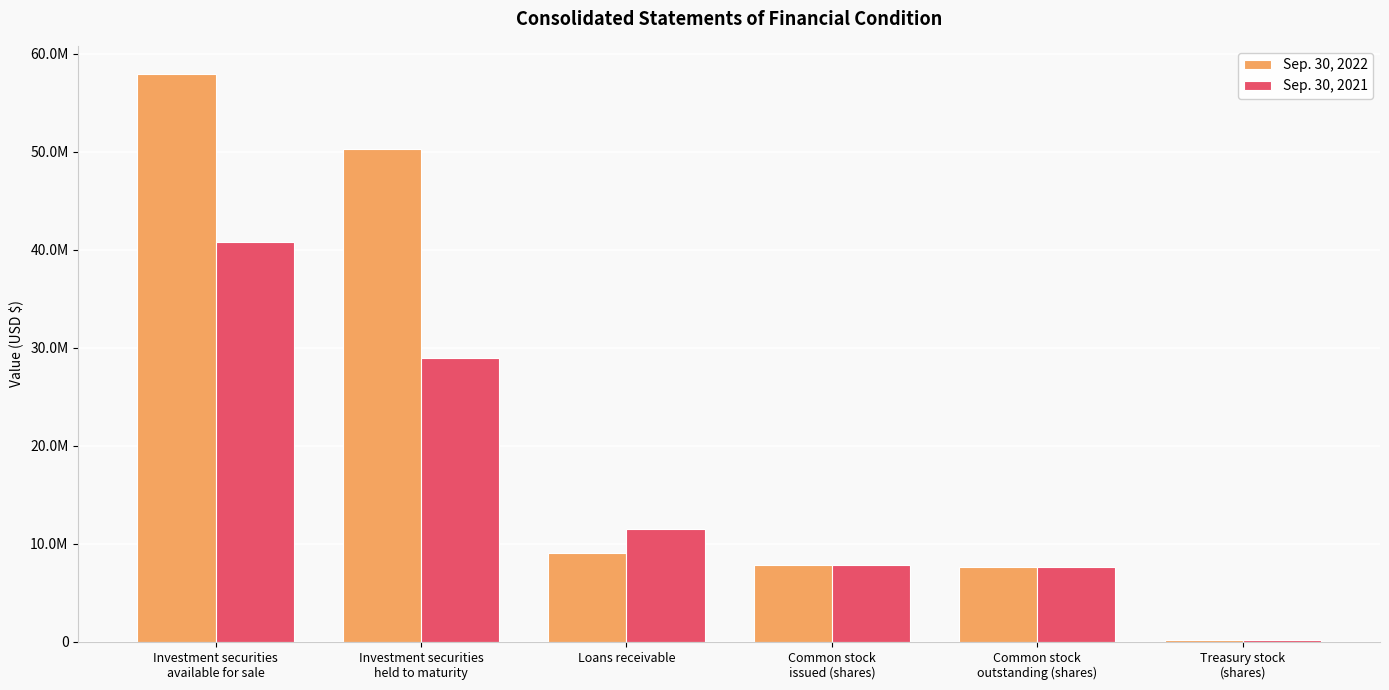

At how many categories does at least one series exceed 42509792?

2